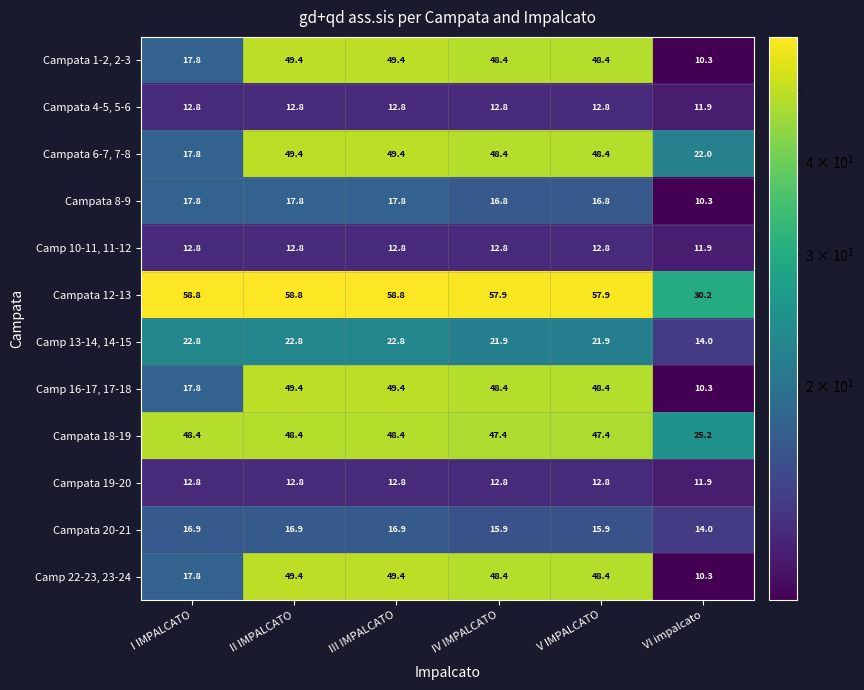

What is the total value across all series at VI impalcato?

182.3